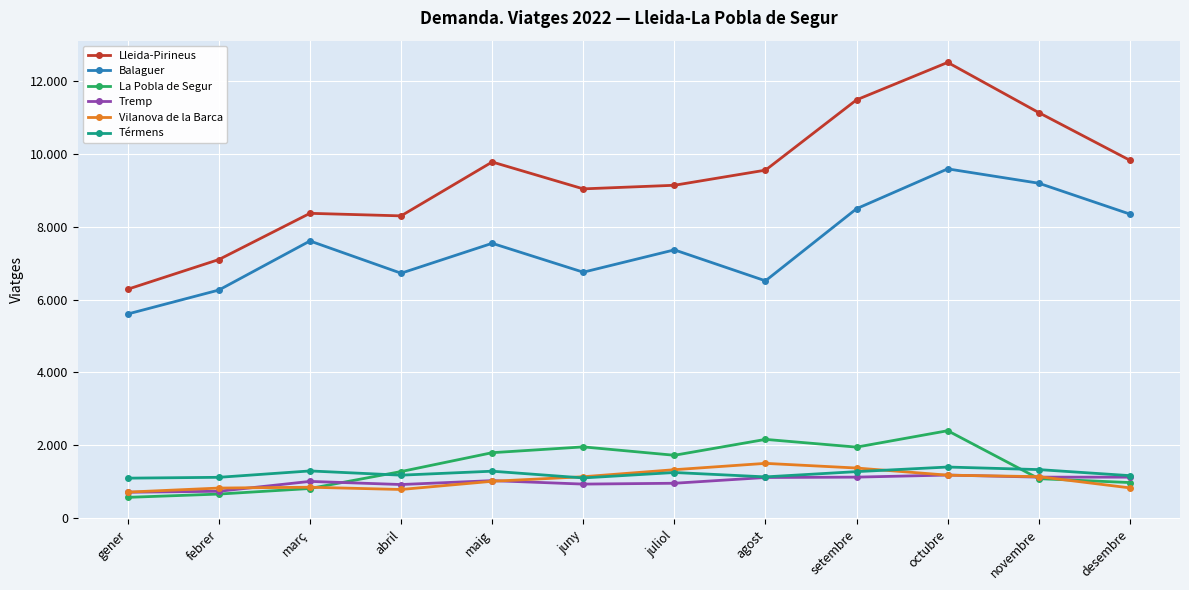

What is the value of the Vilanova de la Barca point at the 8th from the left?

1504